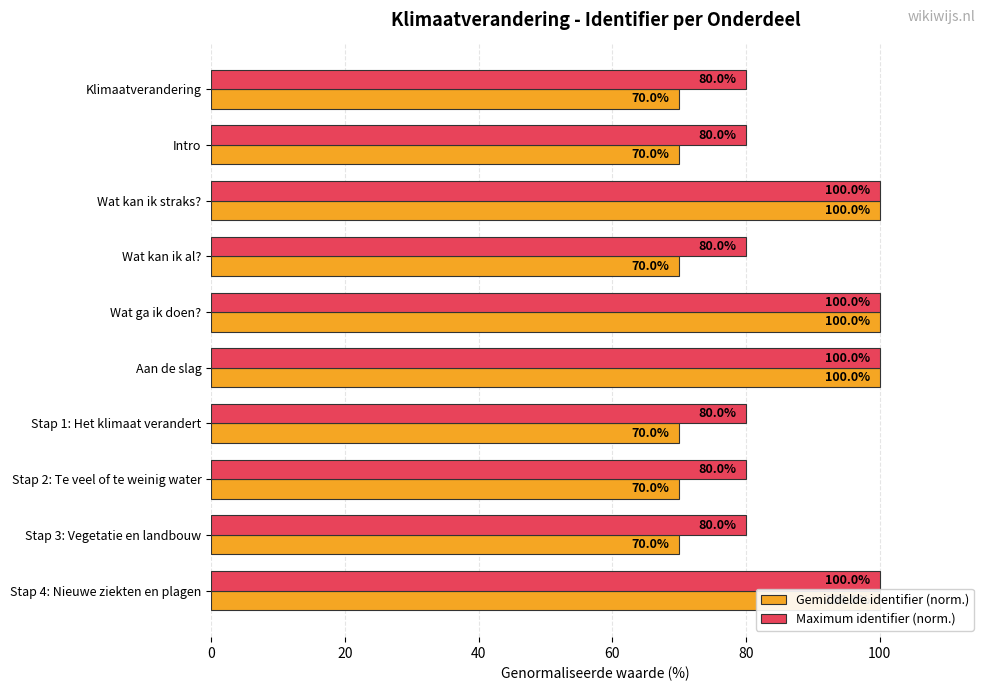

The value of Maximum identifier (norm.) at Wat ga ik doen? is 24.2. True or false?

False